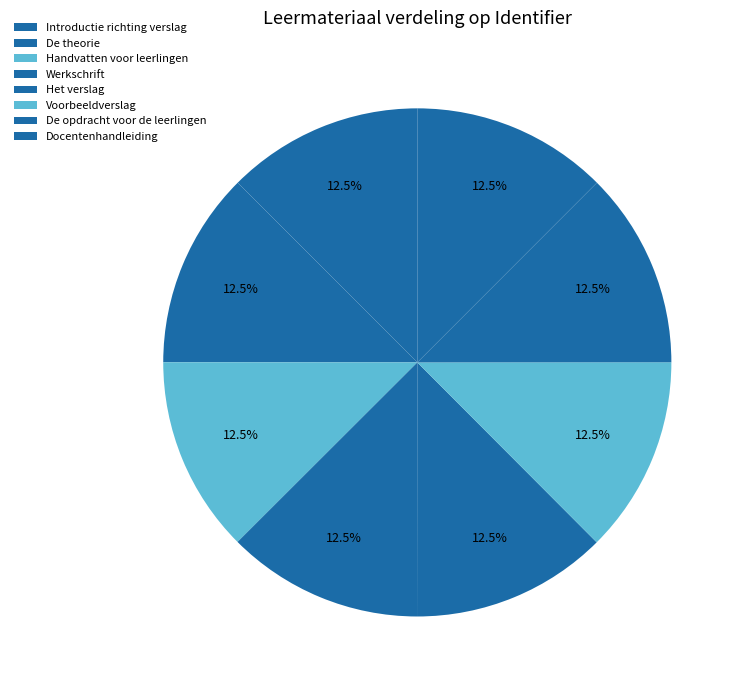

Between De theorie and Het verslag, which is larger?

Het verslag